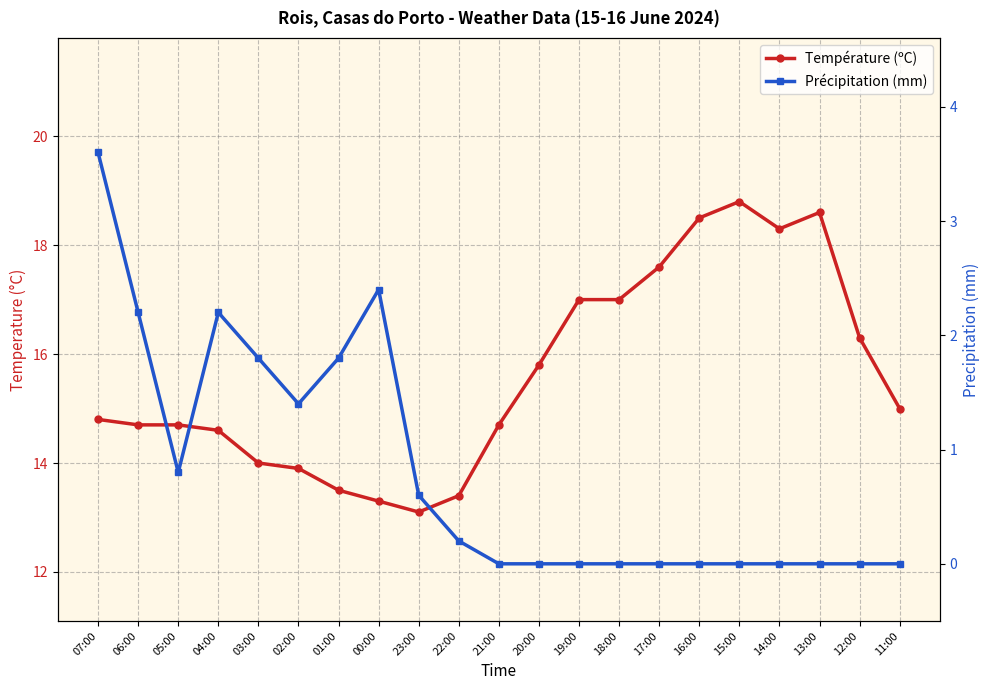

Reading left to right, transcribe all the data shown in this chart.

Température (ºC): 07:00=14.8	06:00=14.7	05:00=14.7	04:00=14.6	03:00=14.0	02:00=13.9	01:00=13.5	00:00=13.3	23:00=13.1	22:00=13.4	21:00=14.7	20:00=15.8	19:00=17.0	18:00=17.0	17:00=17.6	16:00=18.5	15:00=18.8	14:00=18.3	13:00=18.6	12:00=16.3	11:00=15.0
Précipitation (mm): 07:00=3.6	06:00=2.2	05:00=0.8	04:00=2.2	03:00=1.8	02:00=1.4	01:00=1.8	00:00=2.4	23:00=0.6	22:00=0.2	21:00=0.0	20:00=0.0	19:00=0.0	18:00=0.0	17:00=0.0	16:00=0.0	15:00=0.0	14:00=0.0	13:00=0.0	12:00=0.0	11:00=0.0